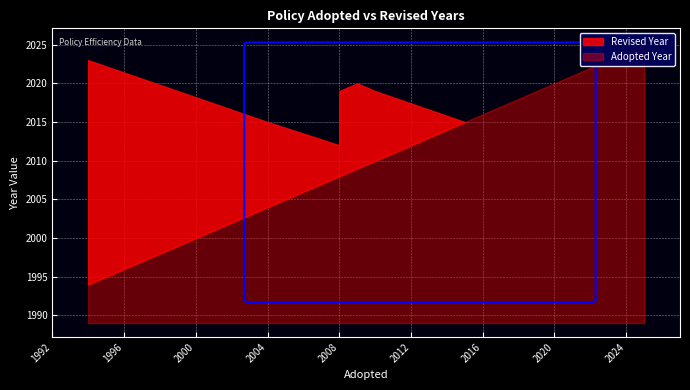

Which series has the largest total across all categories?

Adopted Year